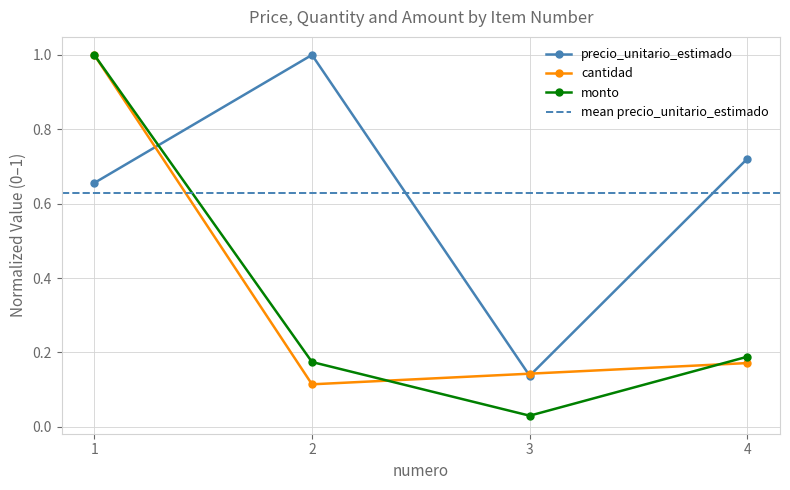

What is the highest value of the cantidad series?

1.0